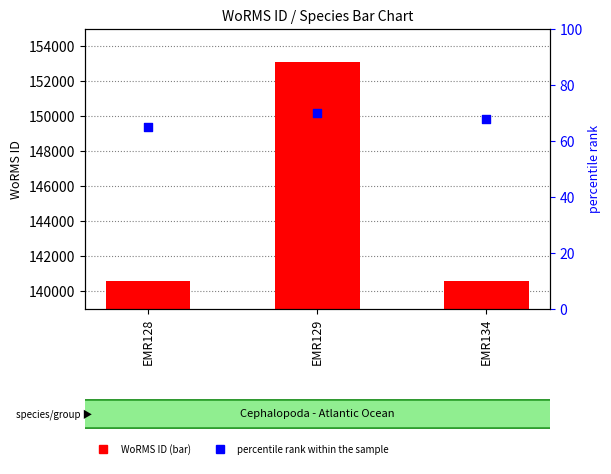

Is the value of percentile rank within the sample at EMR129 greater than the value of WoRMS ID at EMR134?

No